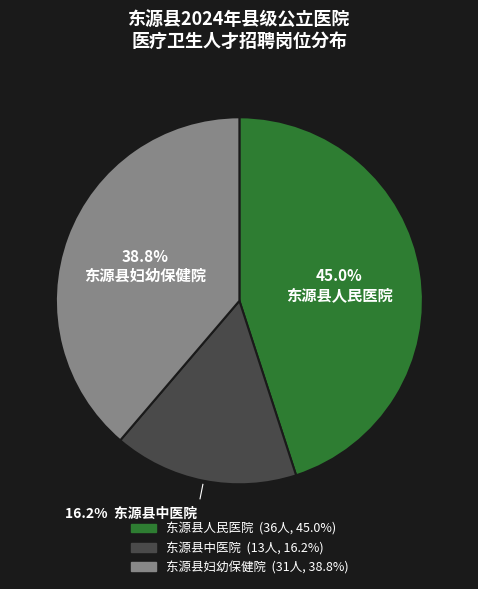

The 东源县中医院 slice represents 16% of the pie. True or false?

True